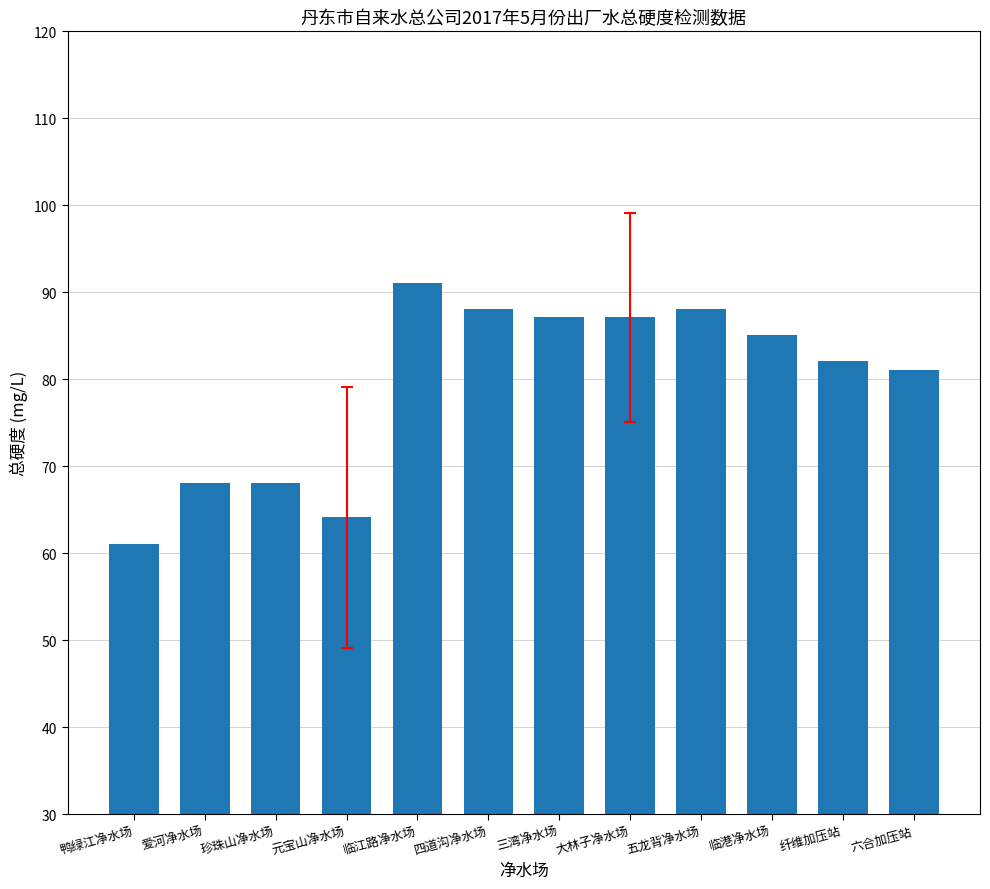

Is it true that the value at 临港净水场 is 85.1?

True